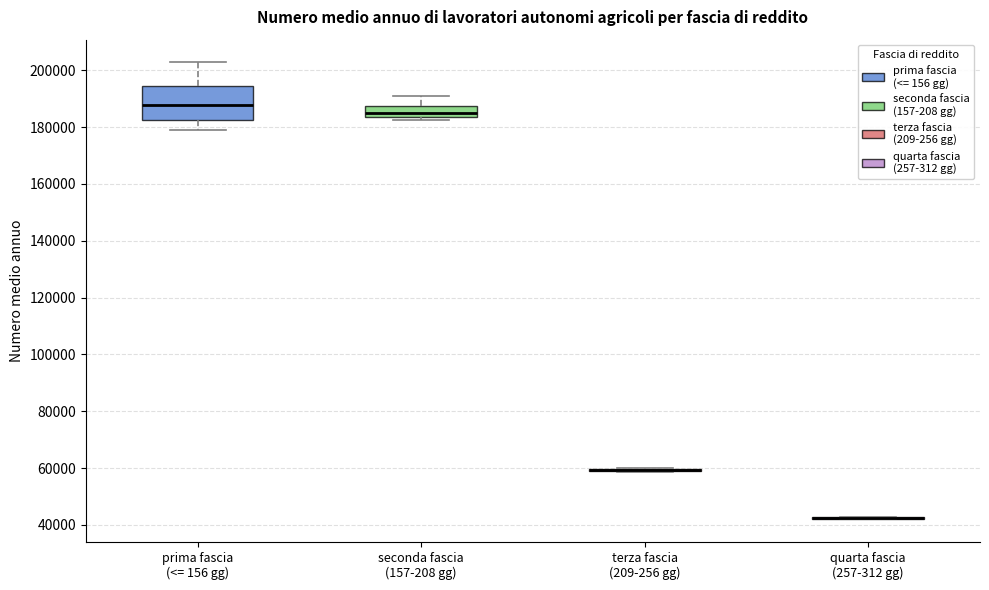

Reading left to right, transcribe this box plot: for each box, give where its median line is, the range the box spans, and where its two whiskers end, as read against the y-axis. The values are not printed on the chart, so give them approximately, as read against the axis.

prima fascia (<= 156 gg): median 188000, box 182000 to 194000, whiskers 180000 to 202000
seconda fascia (157-208 gg): median 186000, box 184000 to 188000, whiskers 182000 to 192000
terza fascia (209-256 gg): box collapsed to a line at 60000, whiskers 58000 to 60000
quarta fascia (257-312 gg): box collapsed to a line at 42000, whiskers 42000 to 42000